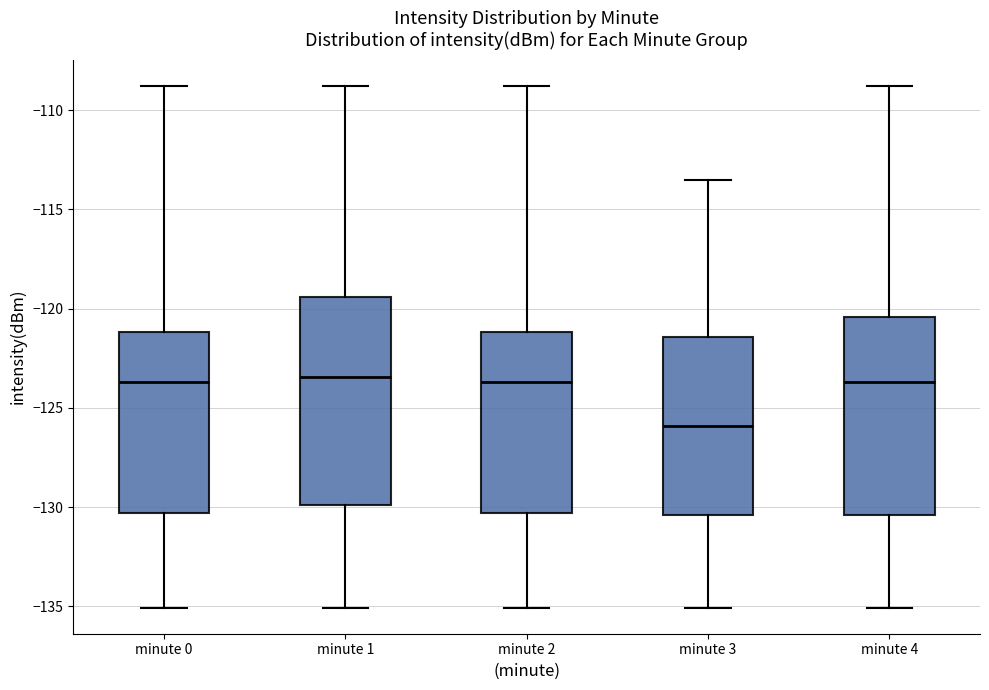

Where does the lower whisker of the box for minute 3 end on the y-axis? The values are not printed on the chart, so give them approximately, as read against the axis.

-135.0